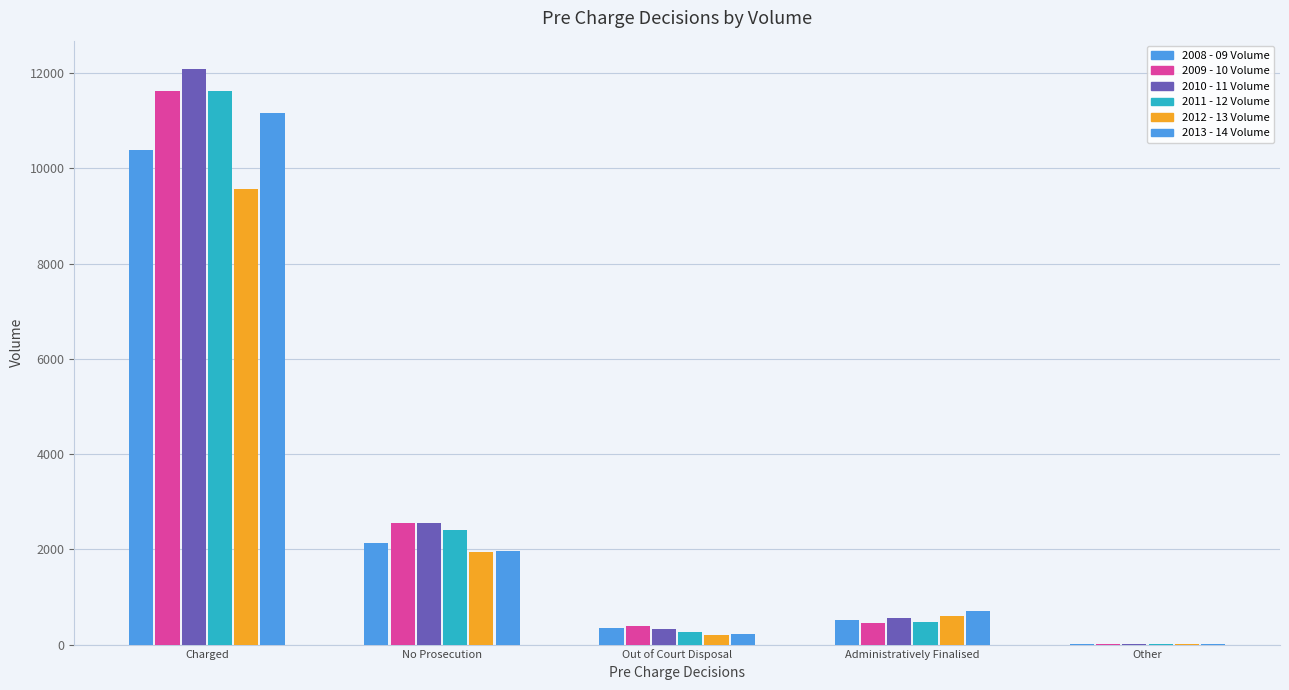

Are the bars horizontal?

No